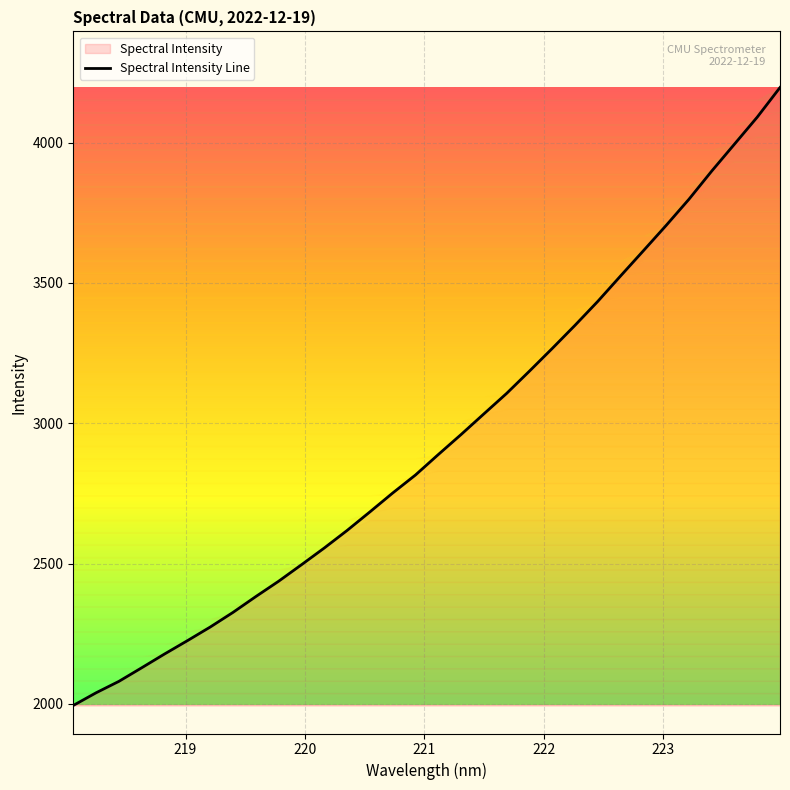

What is the maximum value shown in the chart?

4196.5